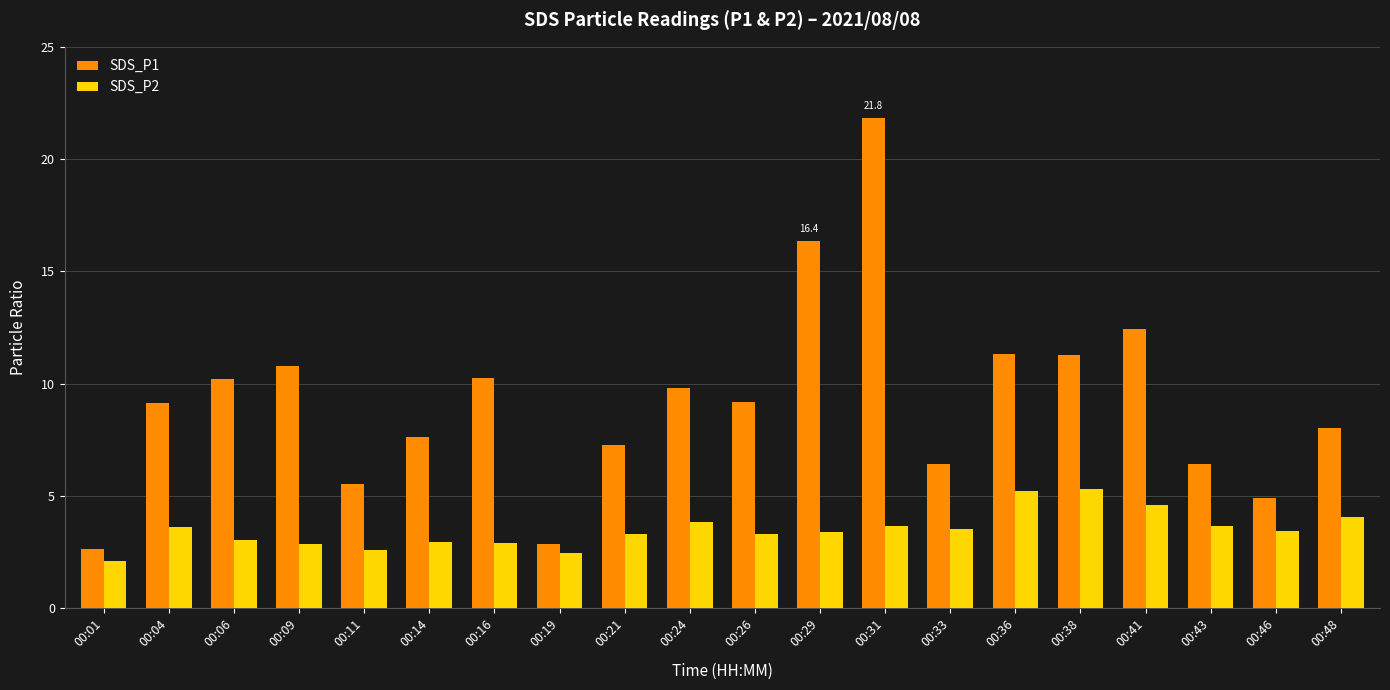

What is the sum of all SDS_P2 values?

69.7